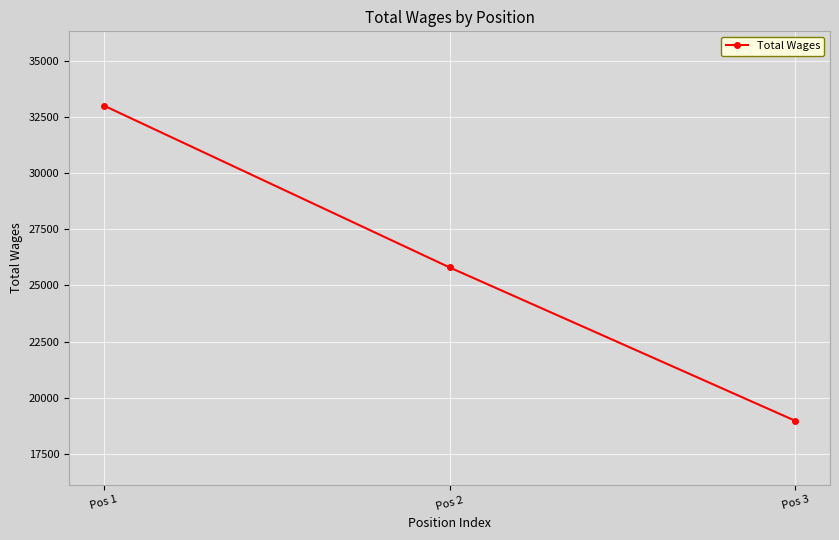

How many lines are shown in the chart?

1